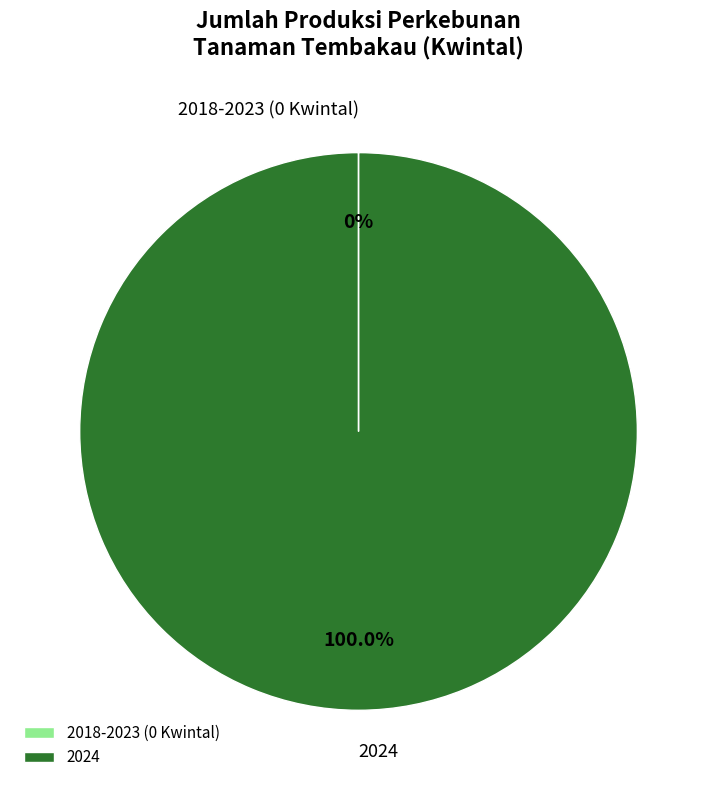

Which slice is the largest?

2024